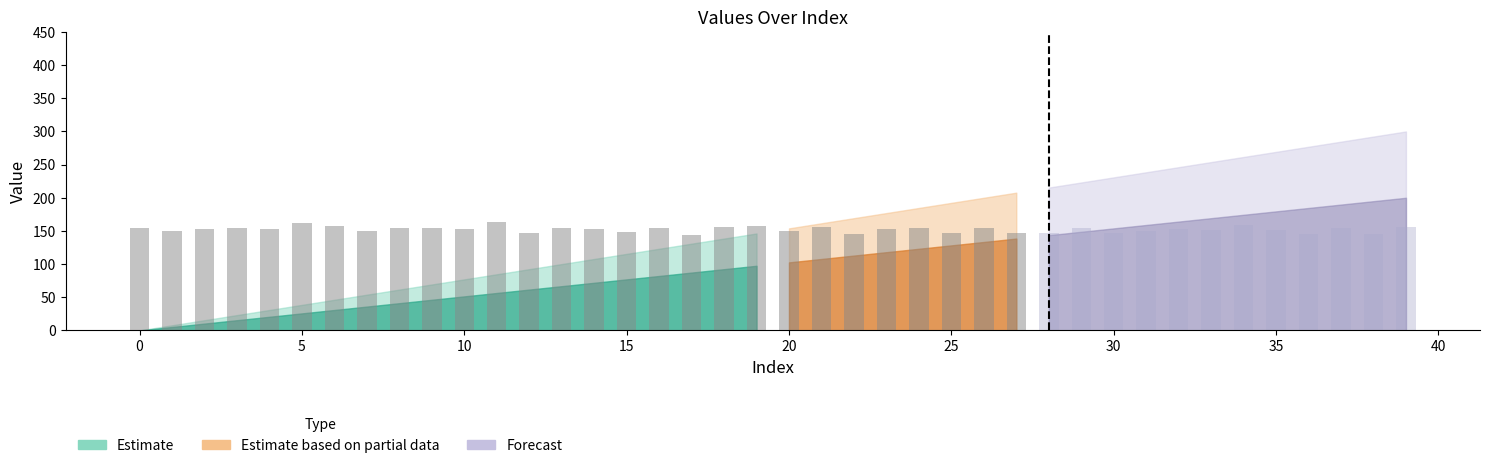

What is the change in value from 0 to 19?

+7.6